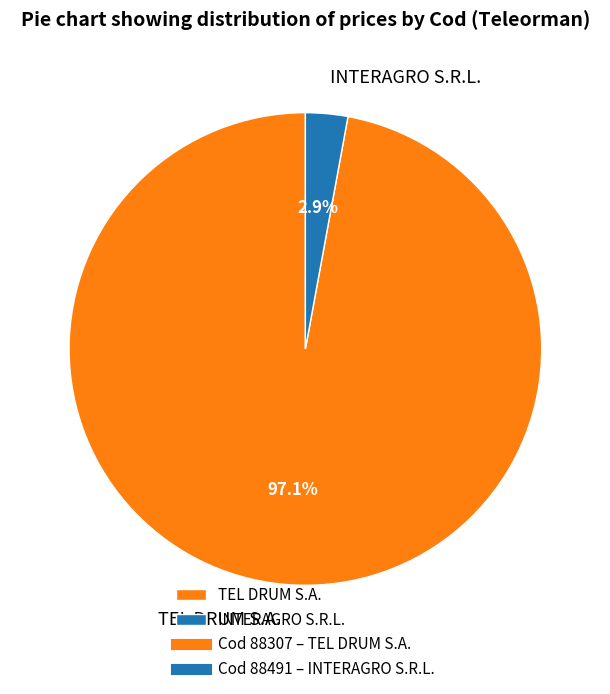

How many segments does this pie chart have?

2